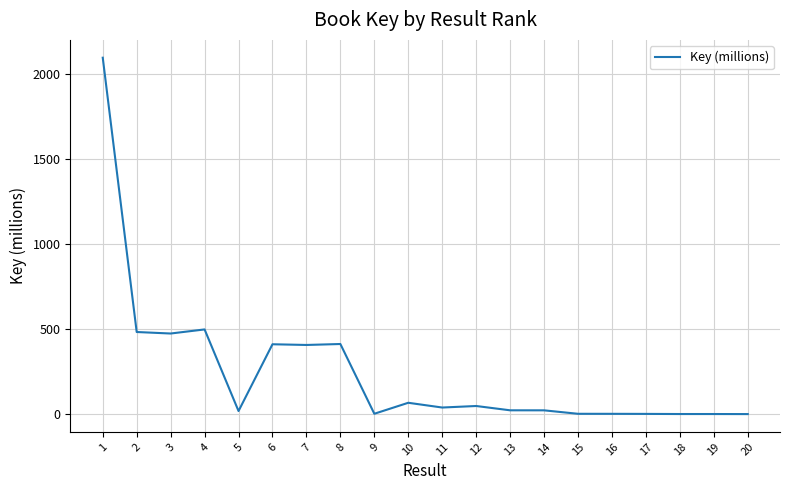

Is this an area chart (filled region under the line)?

No